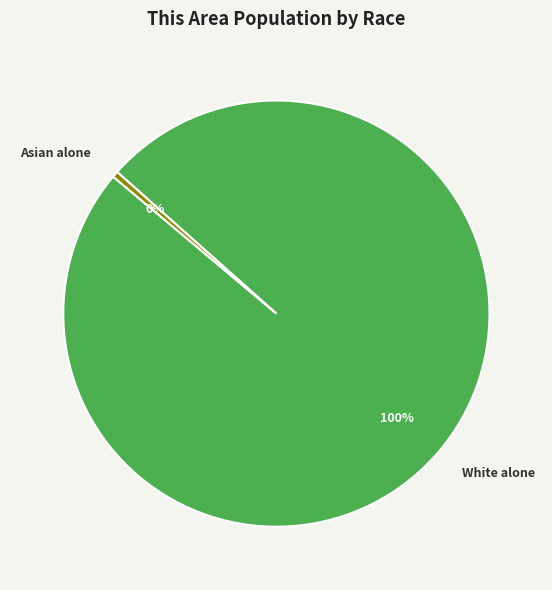

How many slices are in this pie chart?

2